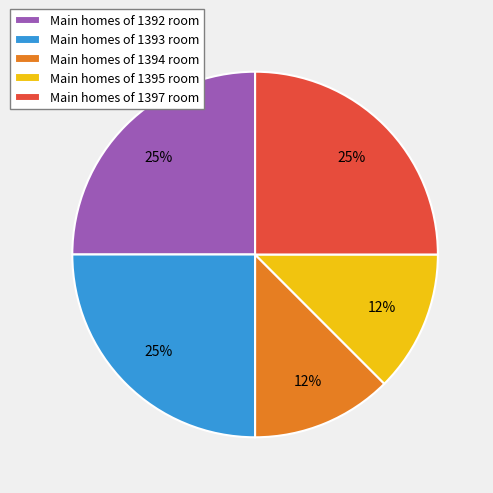

How many slices are in this pie chart?

5